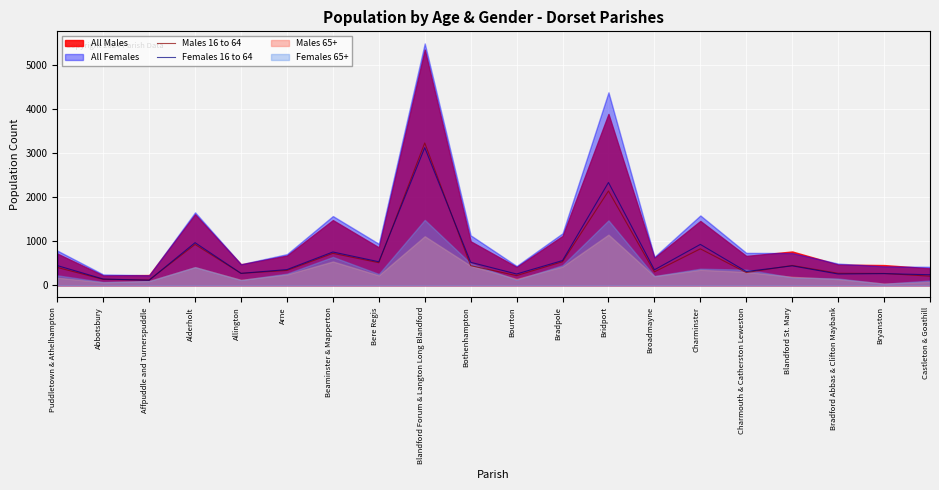

At which label does Females 16 to 64 first exceed 440?

Puddletown & Athelhampton